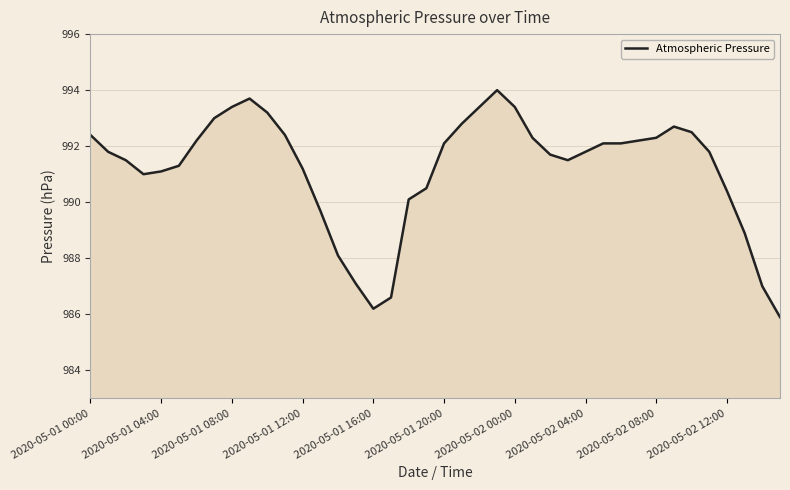

What is the difference between the second highest and second lowest values?

7.5